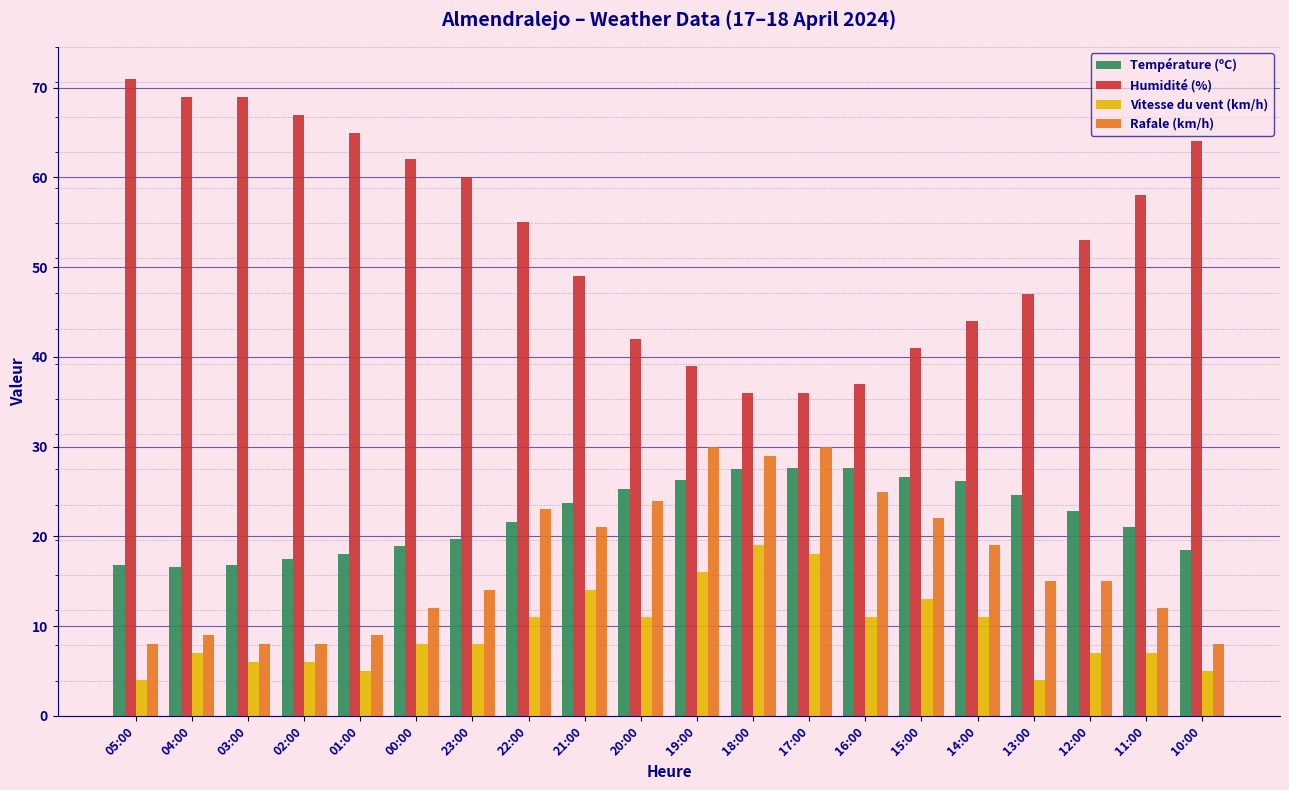

The value of Température (ºC) at 16:00 is 27.6. True or false?

True